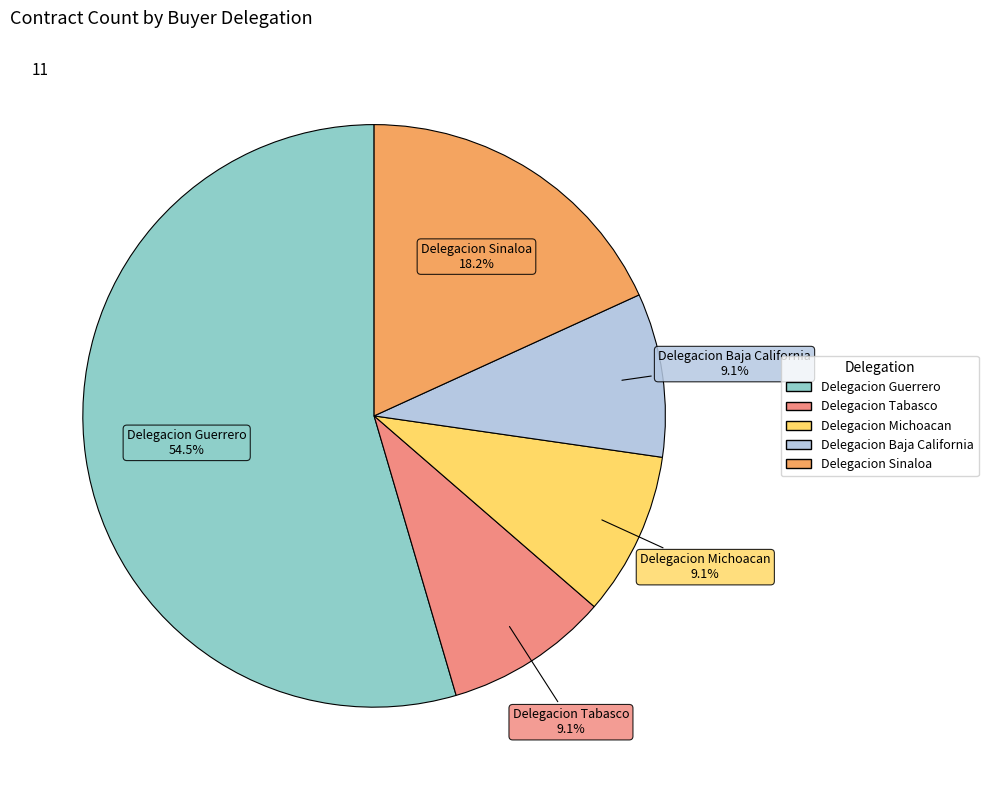

What portion of the pie excludes Delegacion Tabasco?

90.9%